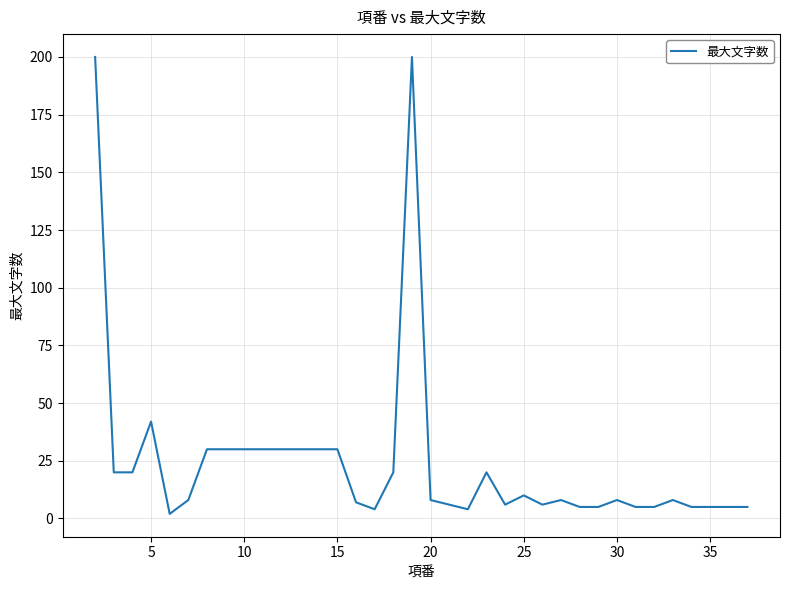

True or false: there are more than 0 points higher than both neighbors.

True